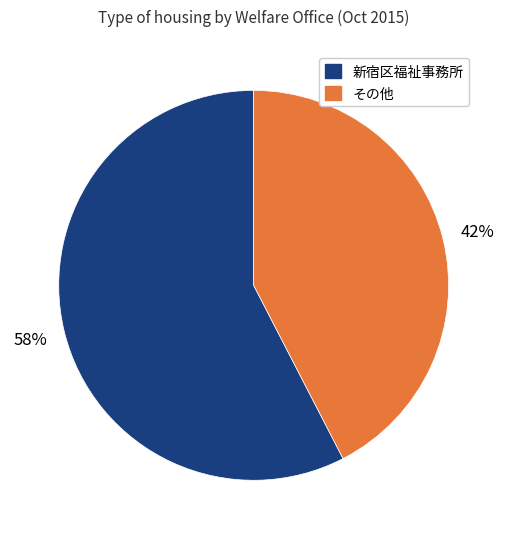

To the nearest percent, what is the average slice percentage?

50%